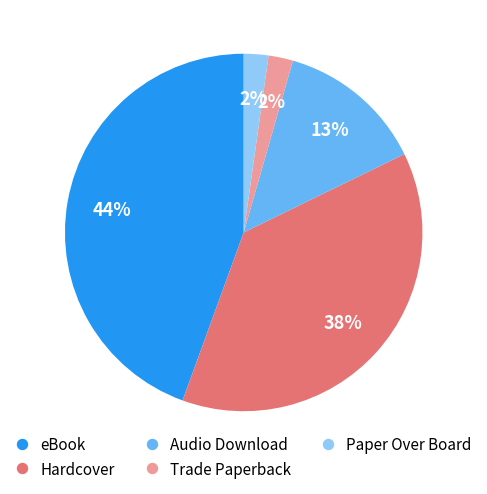

How many slices are in this pie chart?

5